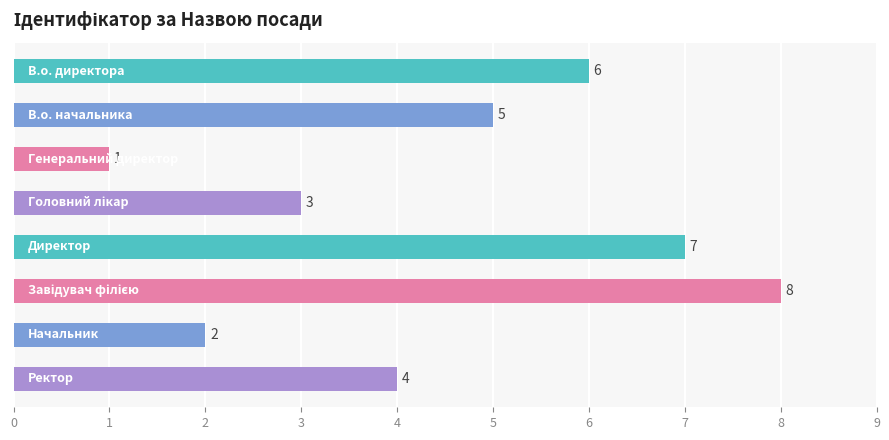

What is the greatest value displayed?

8